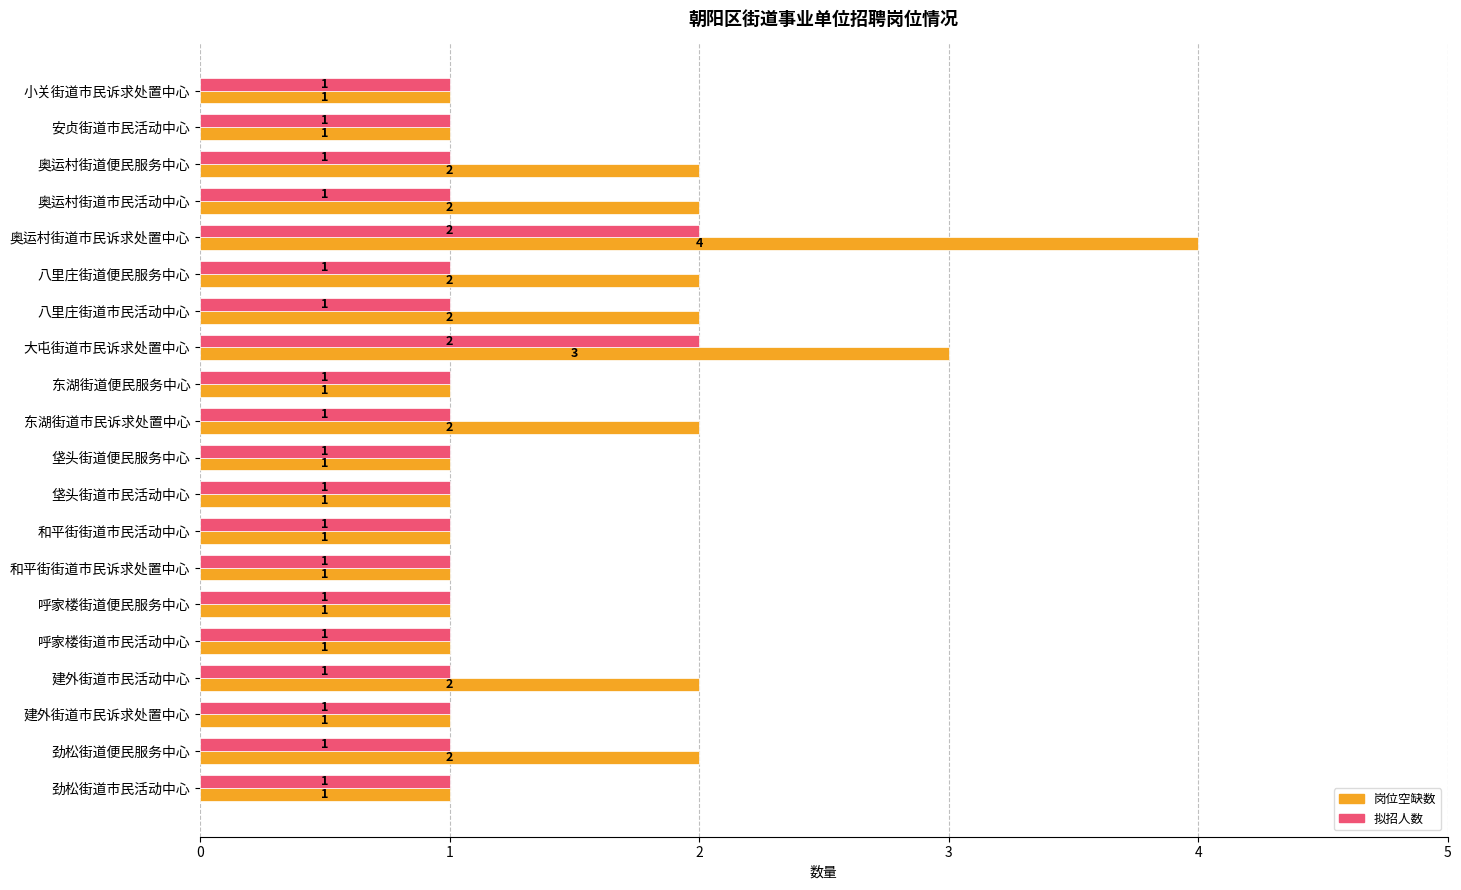

What is the highest value of the 岗位空缺数 series?

4